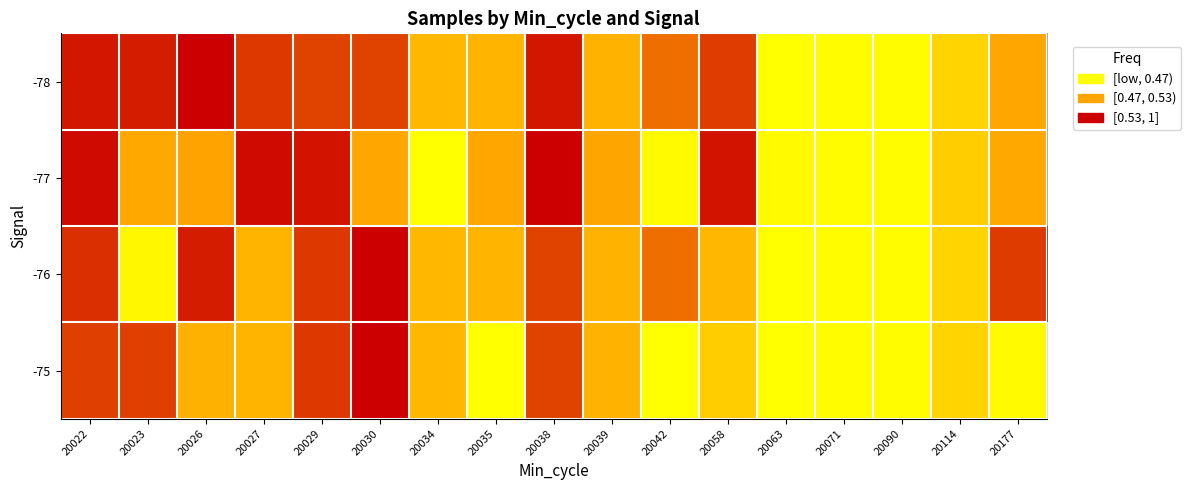

Reading left to right, transcribe all the data shown in this chart.

-78: 20022=0.9	20023=0.9	20026=1.0	20027=0.8	20029=0.8	20030=0.8	20034=0.4	20035=0.4	20038=0.9	20039=0.4	20042=0.7	20058=0.8	20063=0.0	20071=0.0	20090=0.0	20114=0.2	20177=0.5
-77: 20022=1.0	20023=0.5	20026=0.5	20027=1.0	20029=0.9	20030=0.5	20034=0.0	20035=0.5	20038=1.0	20039=0.5	20042=0.0	20058=0.9	20063=0.0	20071=0.0	20090=0.0	20114=0.3	20177=0.5
-76: 20022=0.9	20023=0.0	20026=0.9	20027=0.4	20029=0.8	20030=1.0	20034=0.4	20035=0.4	20038=0.8	20039=0.4	20042=0.7	20058=0.4	20063=0.0	20071=0.0	20090=0.0	20114=0.2	20177=0.8
-75: 20022=0.8	20023=0.8	20026=0.4	20027=0.4	20029=0.8	20030=1.0	20034=0.4	20035=0.0	20038=0.8	20039=0.4	20042=0.0	20058=0.3	20063=0.0	20071=0.0	20090=0.0	20114=0.2	20177=0.0